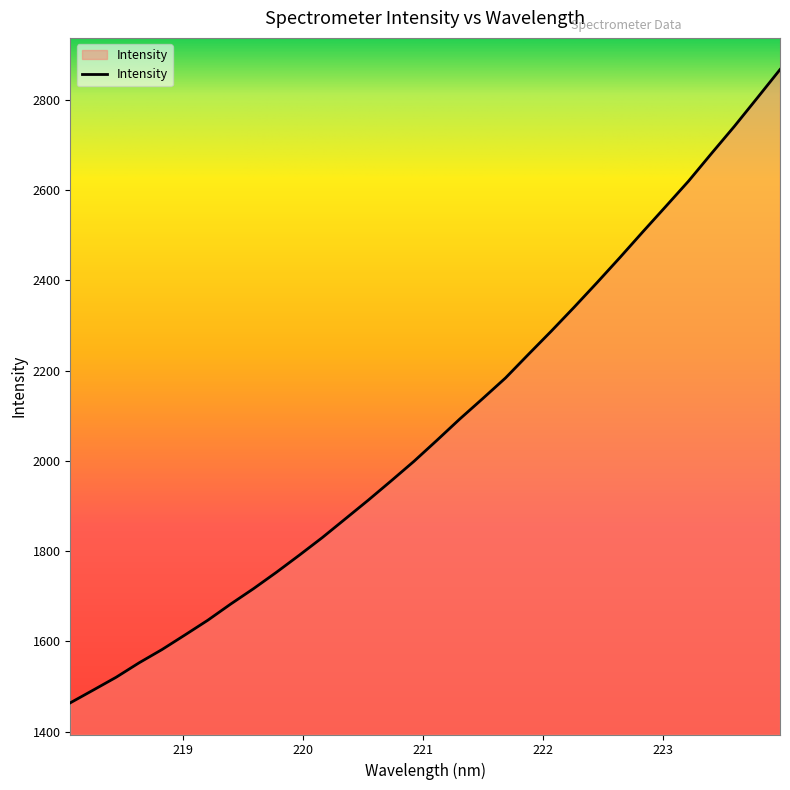

What is the difference between the maximum and minimum values?

1402.9